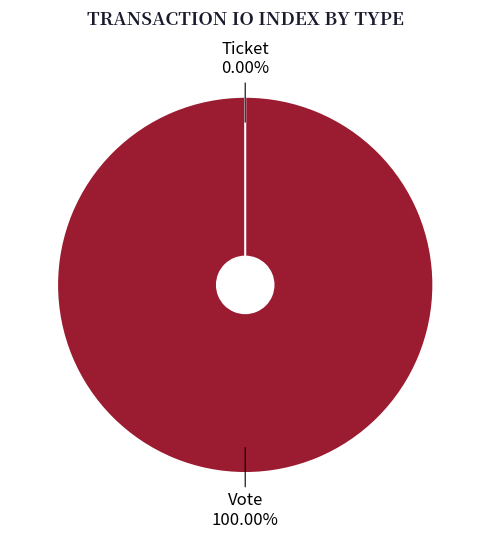

What is the largest slice in the pie chart?

Vote